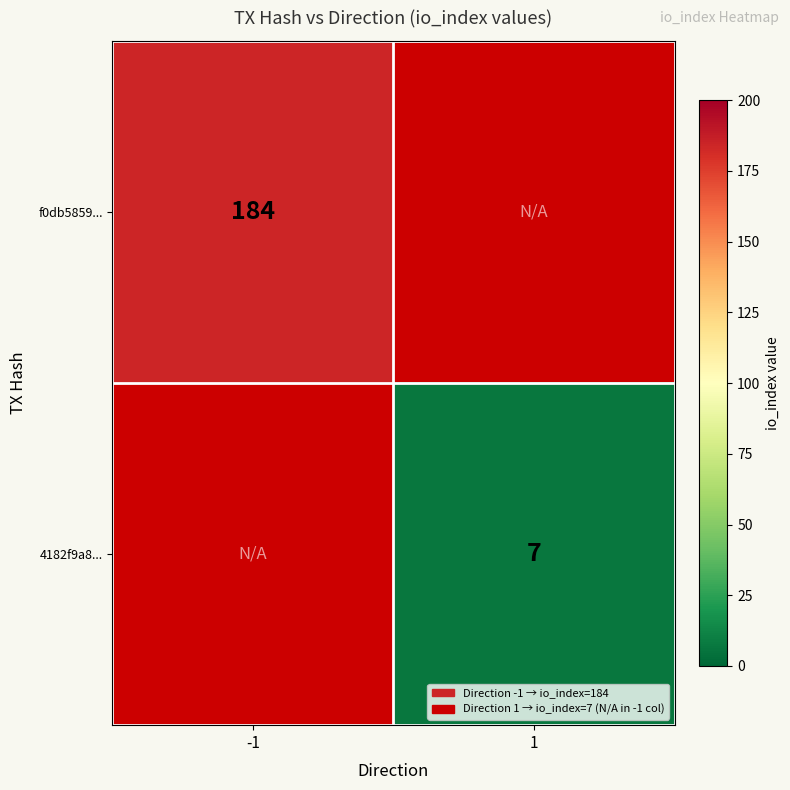

How many series are shown in this chart?

2